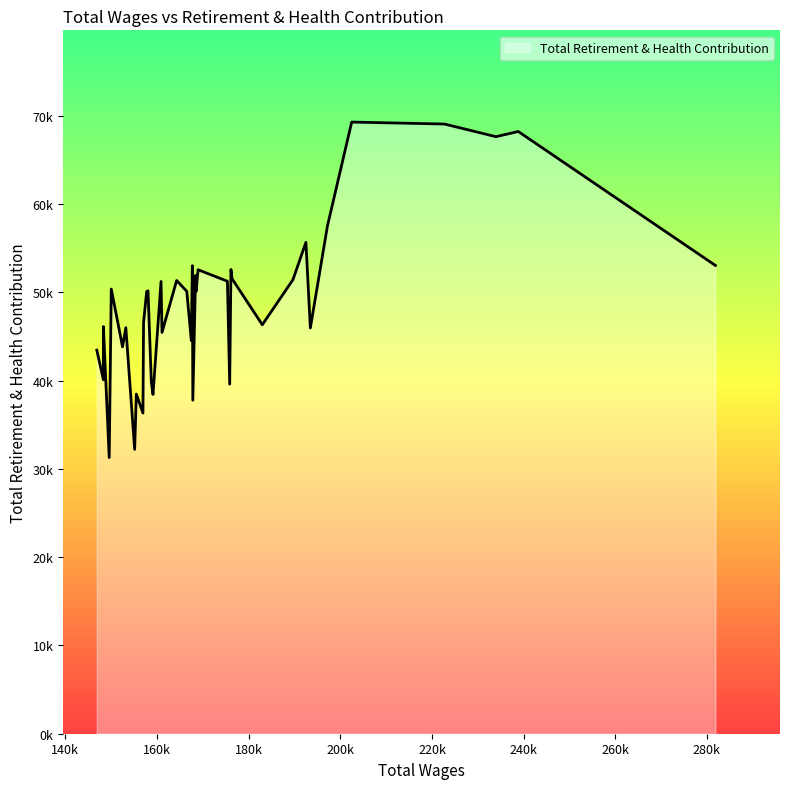

What is the greatest value displayed?

69284